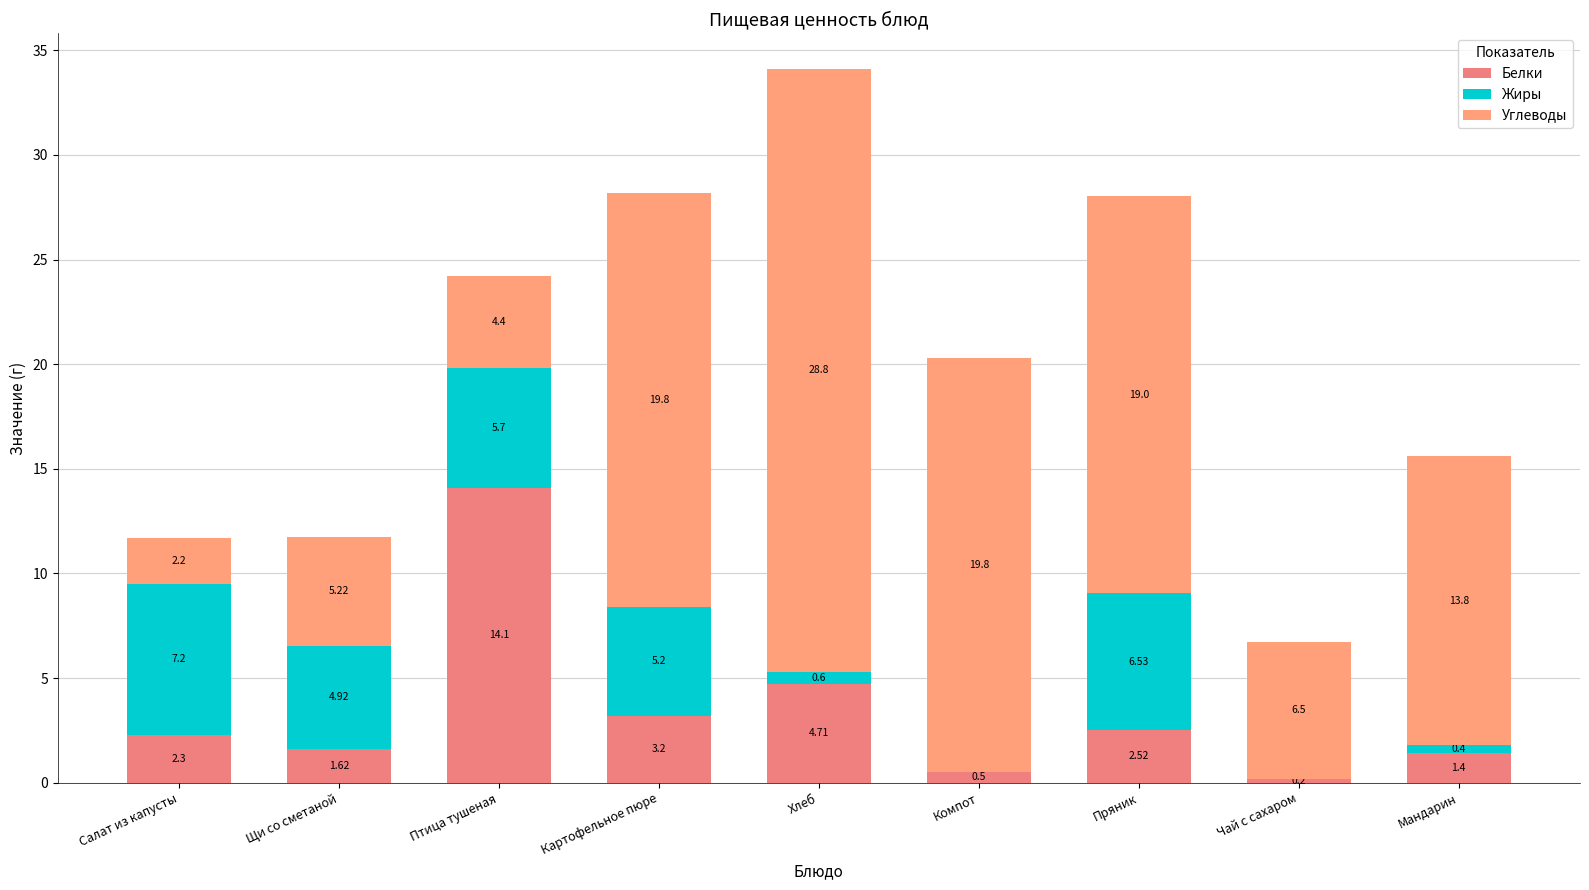

How many series are shown in this chart?

3